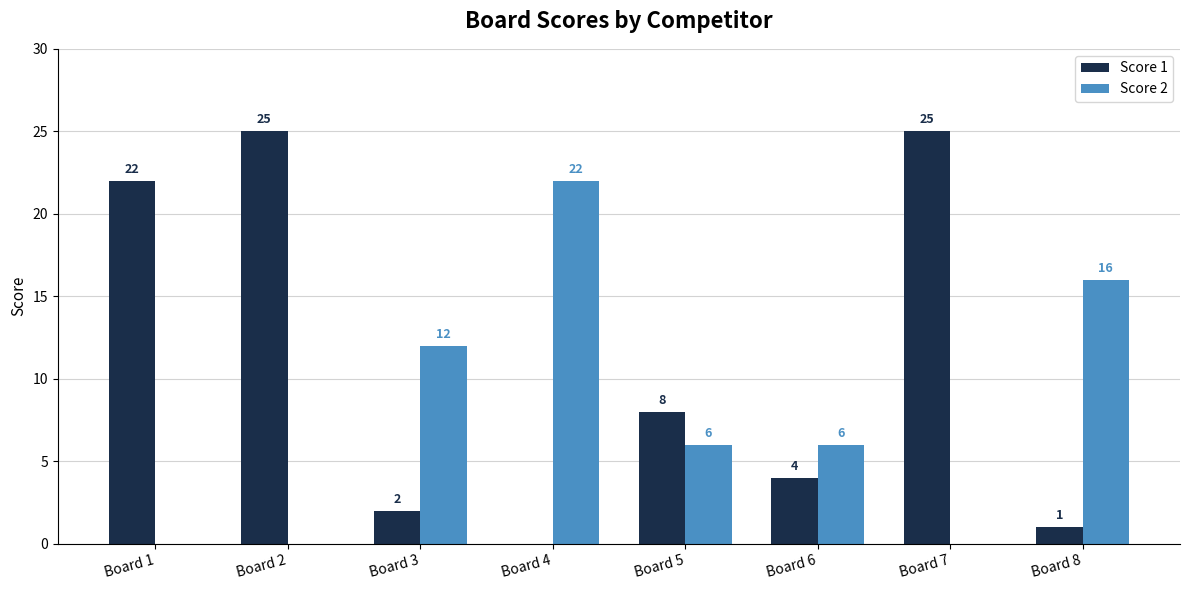

Reading right to left, extract all data points from this chart.

Score 1: Board 8=1	Board 7=25	Board 6=4	Board 5=8	Board 4=0	Board 3=2	Board 2=25	Board 1=22
Score 2: Board 8=16	Board 7=0	Board 6=6	Board 5=6	Board 4=22	Board 3=12	Board 2=0	Board 1=0